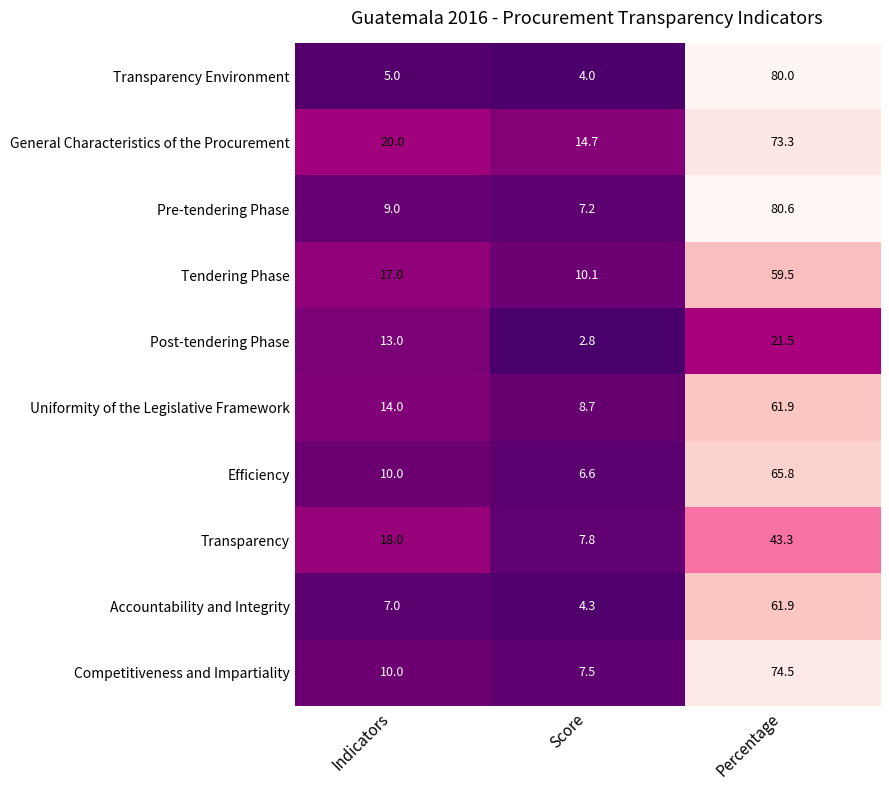

What is the difference between the Transparency values at Percentage and Indicators?

25.3